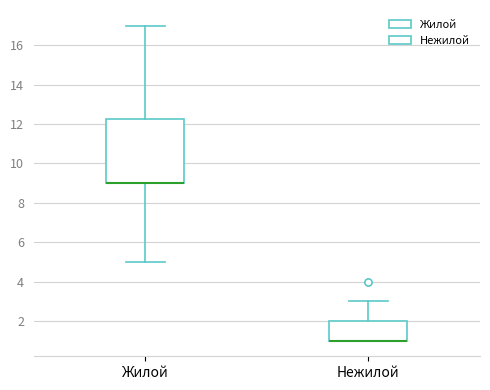

Reading left to right, transcribe this box plot: for each box, give where its median line is, the range the box spans, and where its two whiskers end, as read against the y-axis. The values are not printed on the chart, so give them approximately, as read against the axis.

Жилой: median 9.0 (drawn on the box's lower edge), box 9.0 to 12.2, whiskers 5.0 to 17.0
Нежилой: median 1.0 (drawn on the box's lower edge), box 1.0 to 2.0, whiskers 1.0 to 3.0